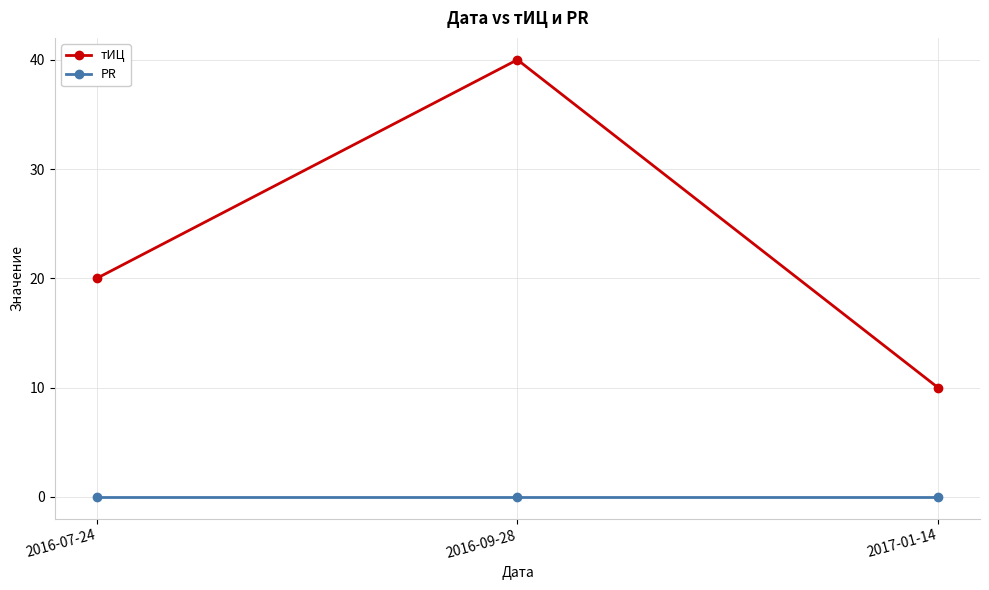

Which category has the highest value across all series?

2016-09-28